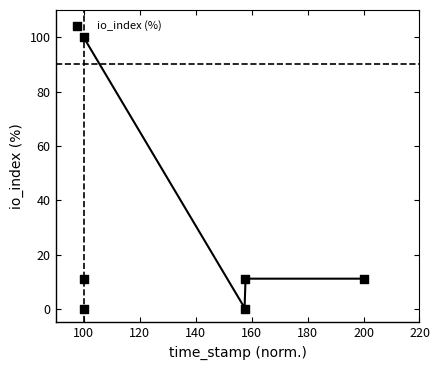

What is the range of Y values (max minus min)?

100.0